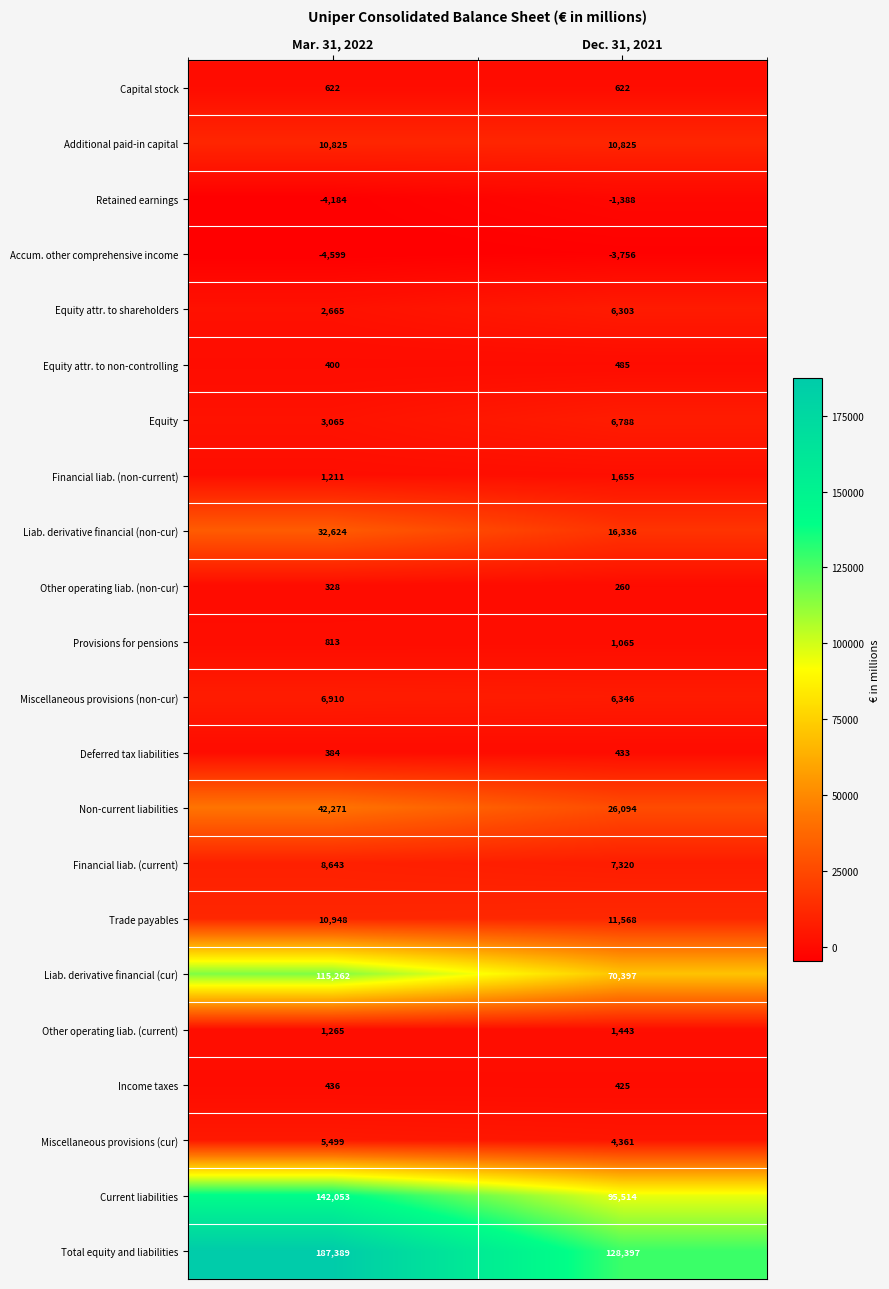

The Deferred tax liabilities series shows 433 at Dec. 31, 2021. True or false?

True